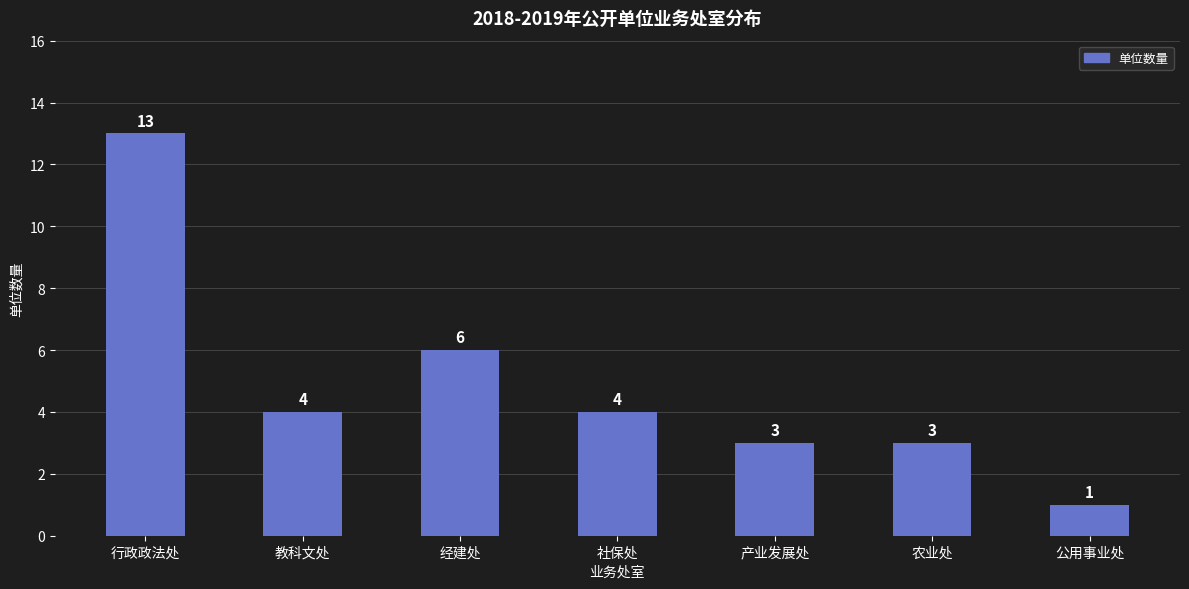

Reading right to left, transcribe all the data shown in this chart.

1	3	3	4	6	4	13